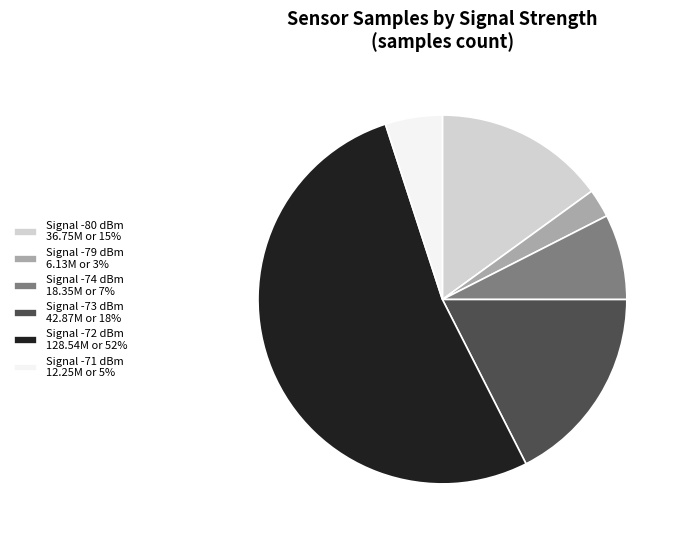

Rank the categories by value from highest to lowest.

Signal -72 dBm 128.54M or 52%, Signal -73 dBm 42.87M or 18%, Signal -80 dBm 36.75M or 15%, Signal -74 dBm 18.35M or 7%, Signal -71 dBm 12.25M or 5%, Signal -79 dBm 6.13M or 3%